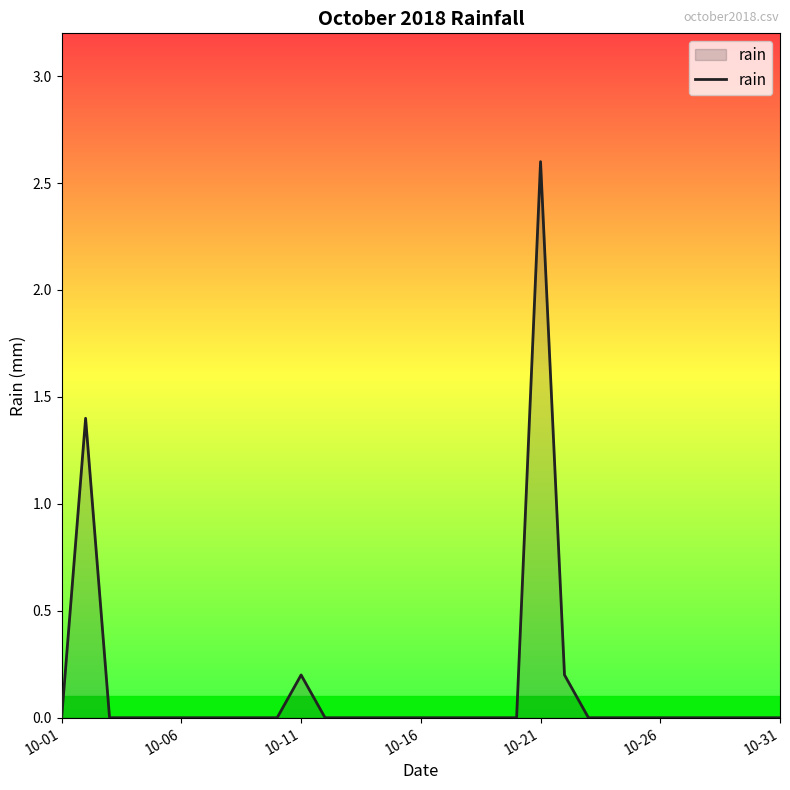

What is the difference between the maximum and minimum values?

2.6